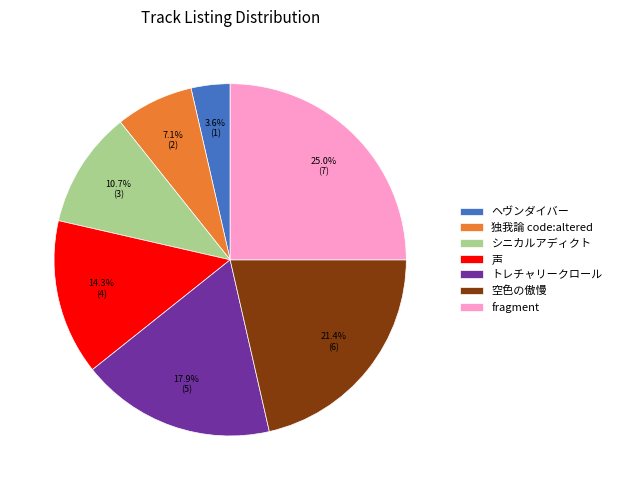

How many segments does this pie chart have?

7